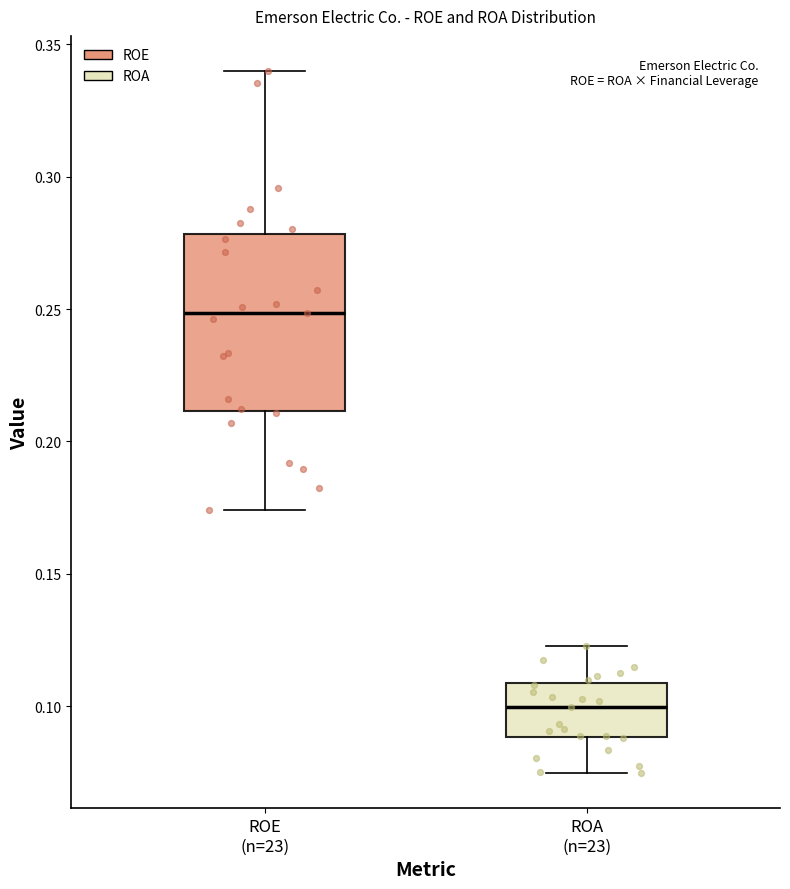

Comparing the boxes themselves (not the whiskers), which one is the tallest?

ROE (n=23)